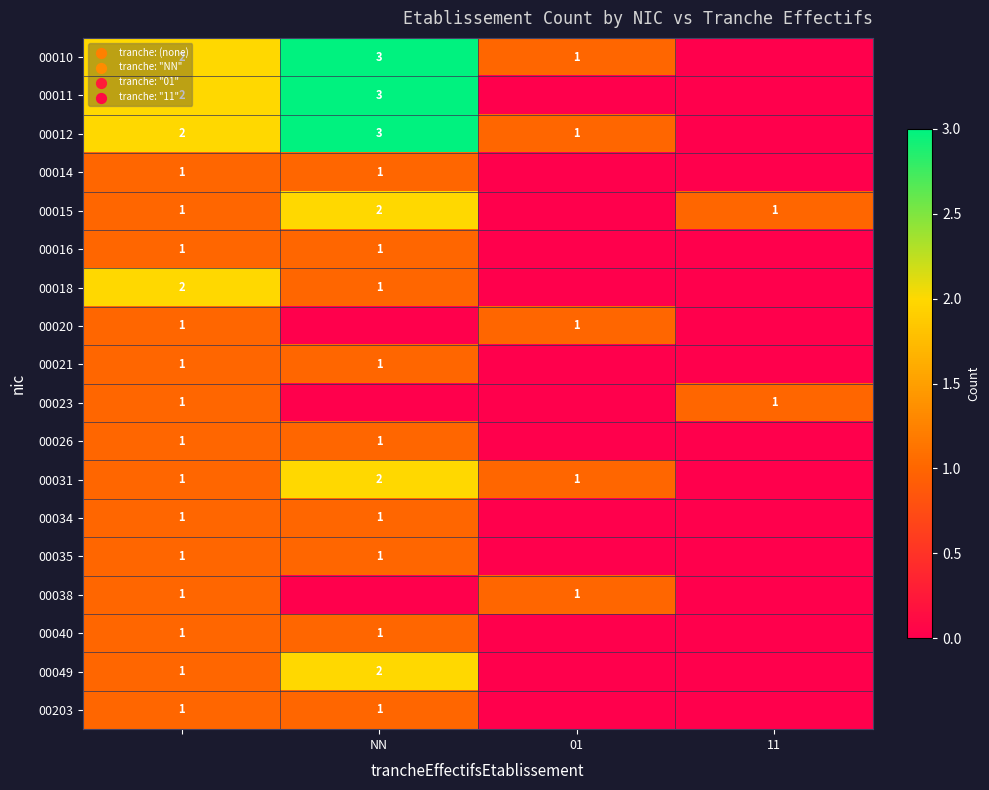

The 00011 series shows 1 at NN. True or false?

False